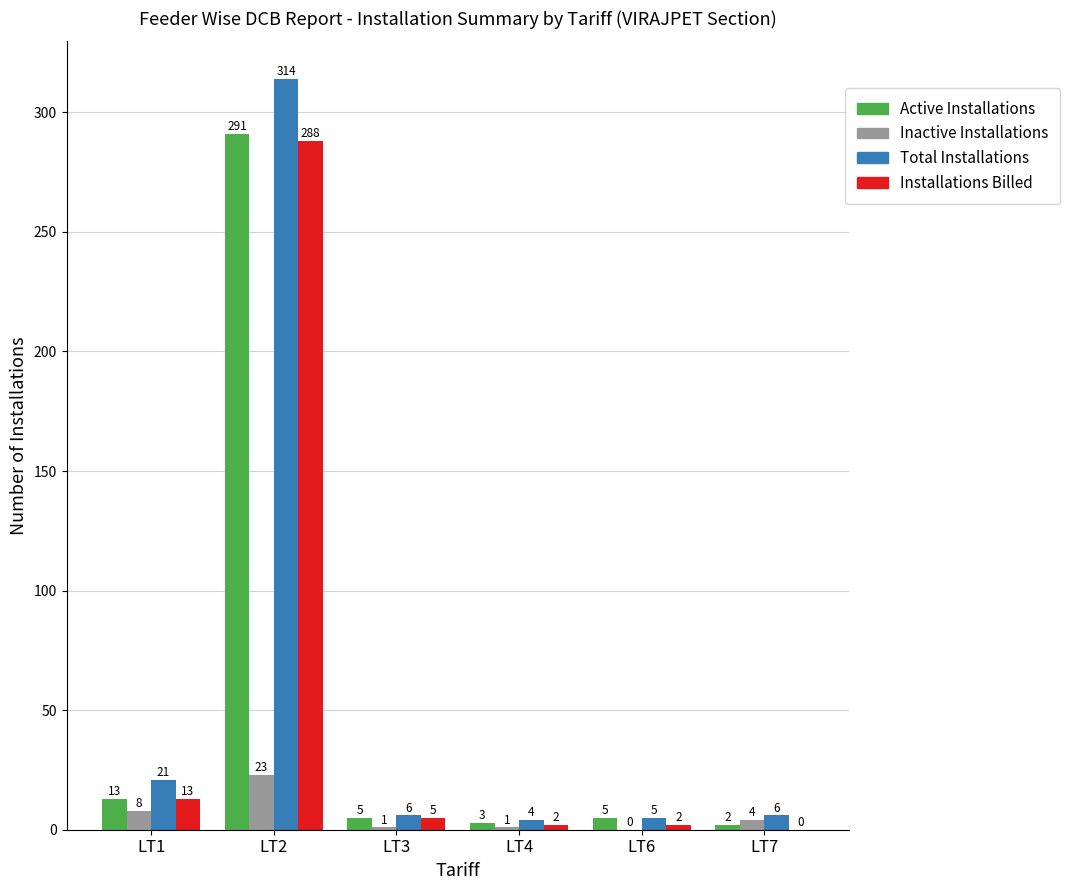

Read the Inactive Installations value at LT7.

4